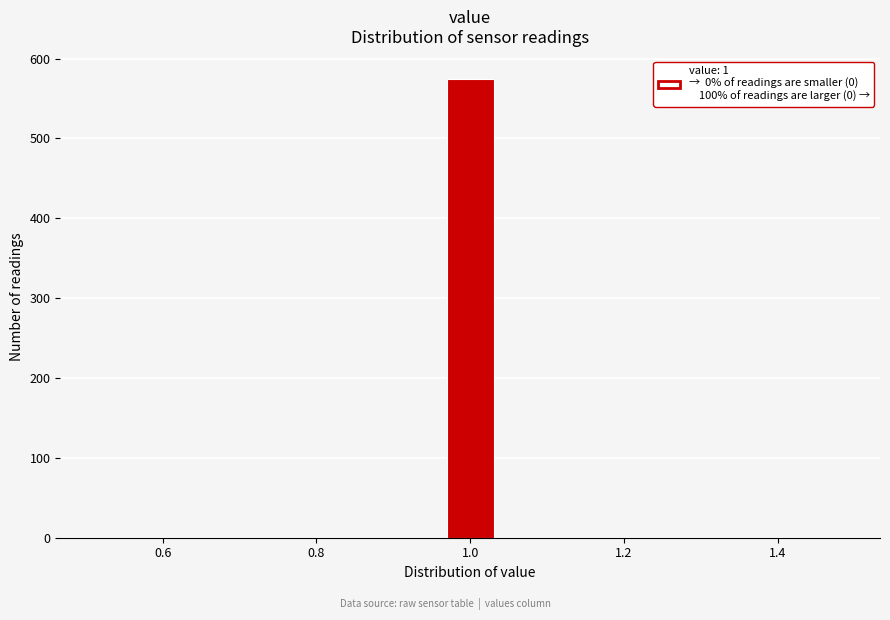

Read against the x-axis, roughly where is the centre of the tallest bar?

1.00